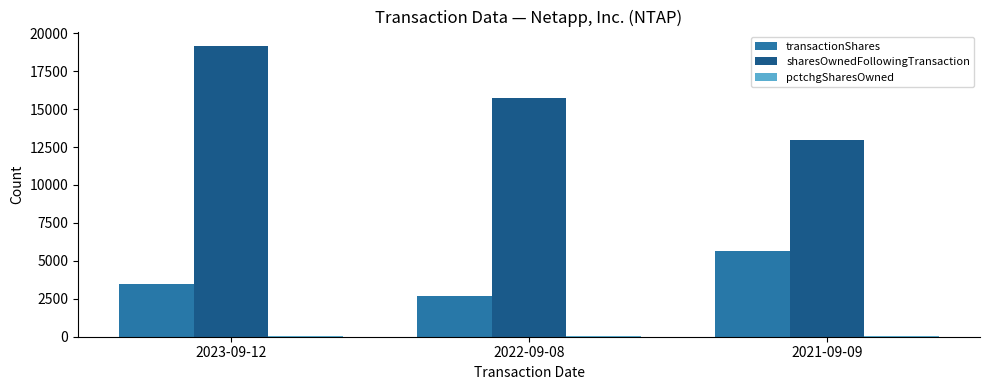

At which label does sharesOwnedFollowingTransaction first exceed 15700?

2023-09-12